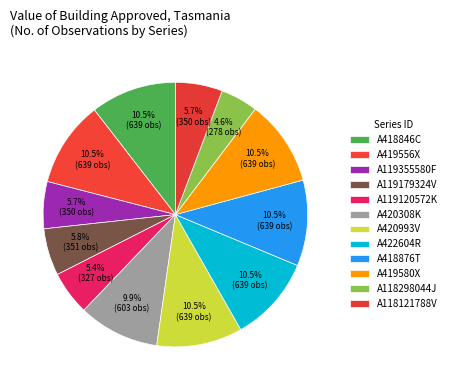

To the nearest percent, what is the difference between the A119179324V and A419580X slice percentages?

5%